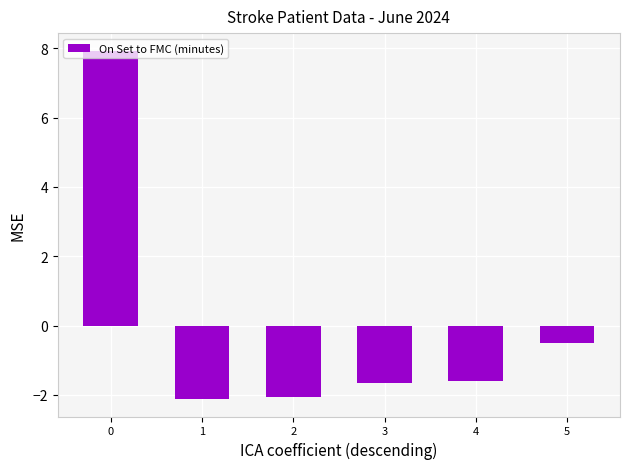

What is the maximum value shown in the chart?

7.9